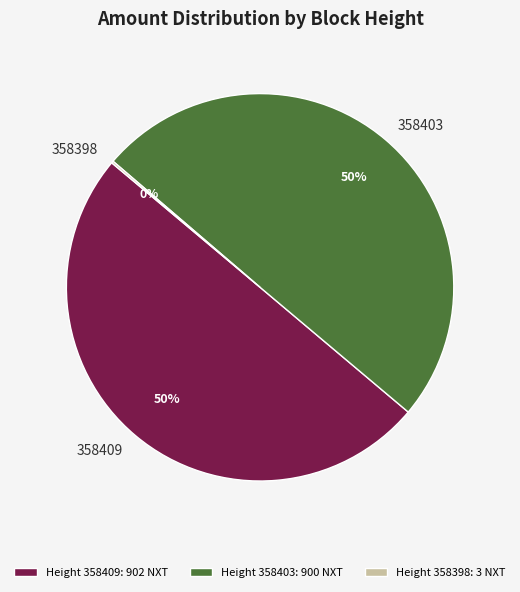

To the nearest percent, what is the difference between the largest and smallest slice percentages?

50%